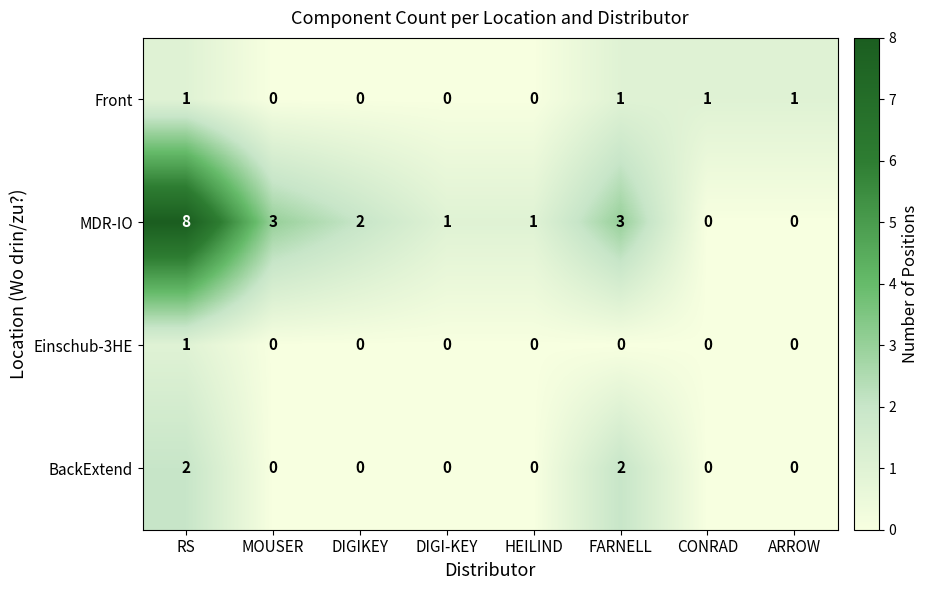

What is the spread (max minus min) of values at DIGI-KEY?

1